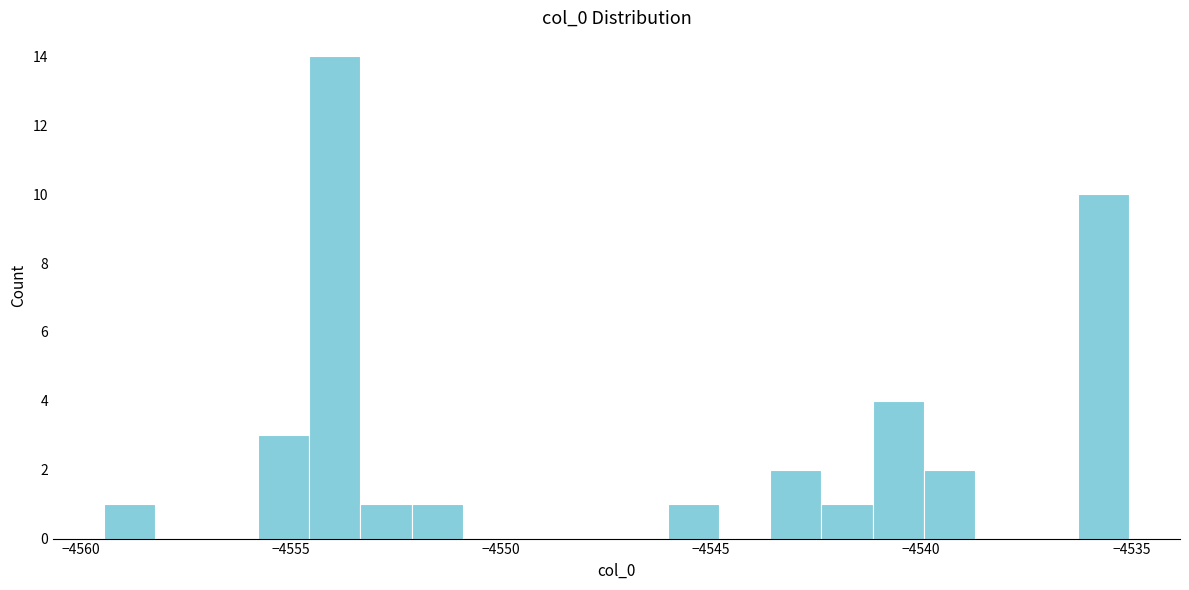

Read against the x-axis, roughly where is the centre of the tallest bar?

-4554.0